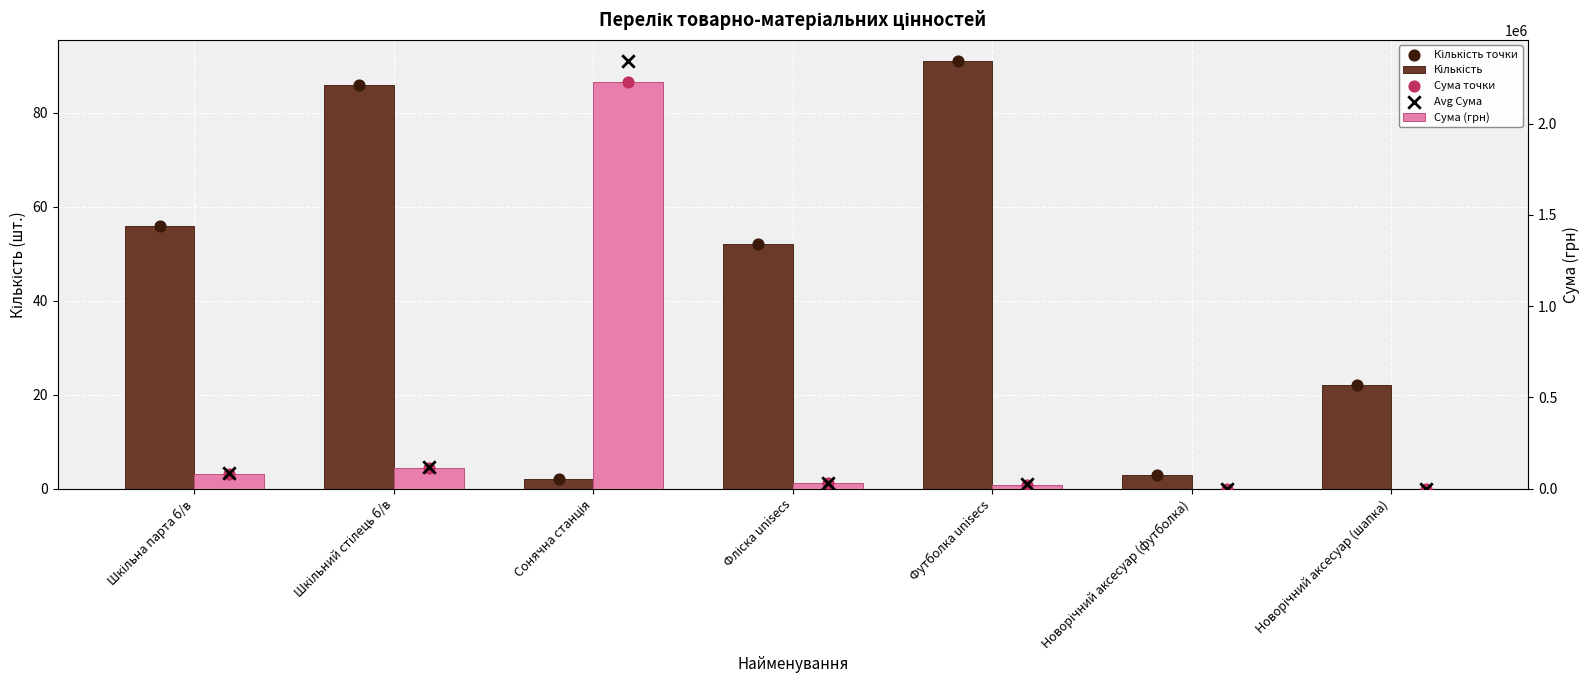

Which series contains the highest Y value?

Avg Сума